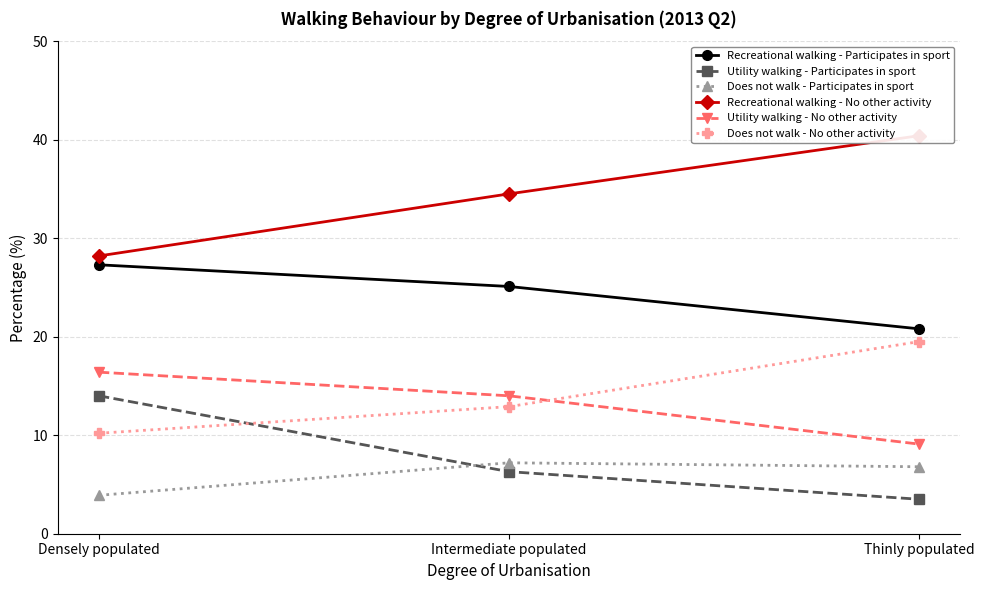

Is this an area chart (filled region under the line)?

No